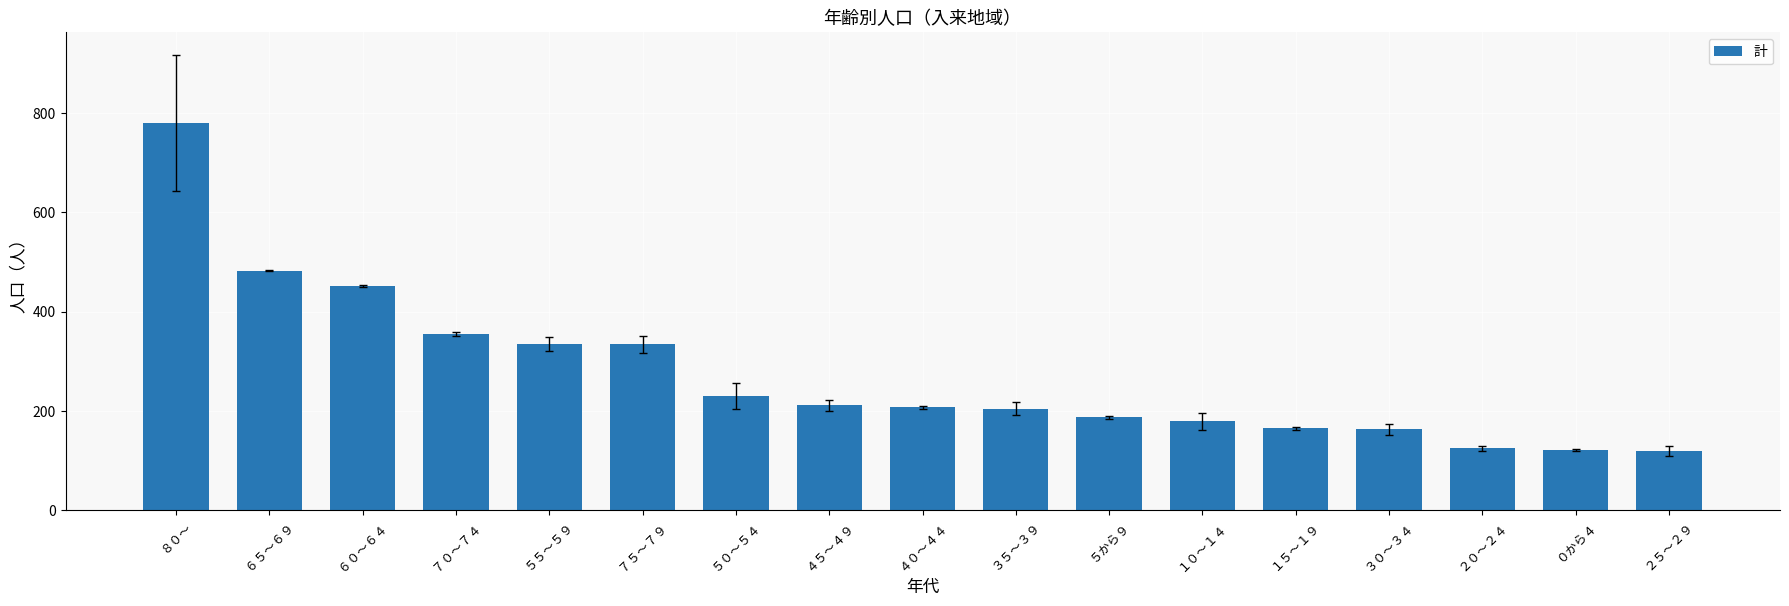

What is the average value?

274